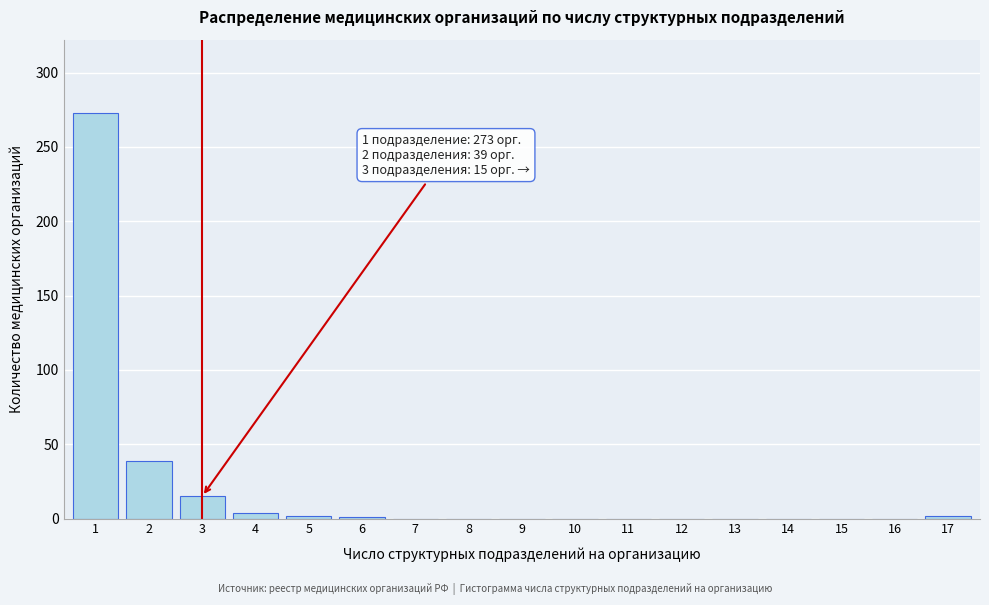

What is the maximum value shown in the chart?

273